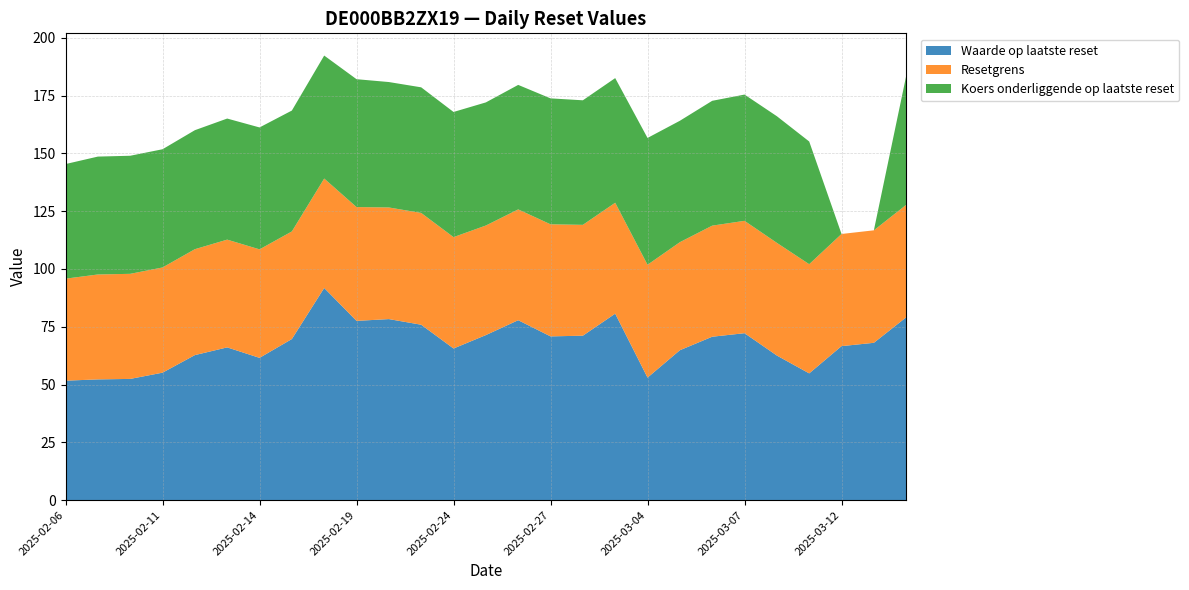

Reading left to right, list all the values displayed in this chart.

Waarde op laatste reset: 2025-02-06=51.7	2025-02-07=52.2	2025-02-10=52.4	2025-02-11=55.1	2025-02-12=62.7	2025-02-13=66.1	2025-02-14=61.5	2025-02-17=69.7	2025-02-18=91.8	2025-02-19=77.5	2025-02-20=78.3	2025-02-21=75.9	2025-02-24=65.6	2025-02-25=71.4	2025-02-26=77.8	2025-02-27=70.8	2025-02-28=71.1	2025-03-03=80.7	2025-03-04=53.0	2025-03-05=64.8	2025-03-06=70.7	2025-03-07=72.2	2025-03-10=62.5	2025-03-11=54.8	2025-03-12=66.6	2025-03-13=68.0	2025-03-14=79.1
Resetgrens: 2025-02-06=44.1	2025-02-07=45.4	2025-02-10=45.5	2025-02-11=45.5	2025-02-12=45.8	2025-02-13=46.6	2025-02-14=46.9	2025-02-17=46.5	2025-02-18=47.3	2025-02-19=49.2	2025-02-20=48.3	2025-02-21=48.4	2025-02-24=48.2	2025-02-25=47.4	2025-02-26=47.9	2025-02-27=48.5	2025-02-28=48.0	2025-03-03=48.0	2025-03-04=48.8	2025-03-05=46.7	2025-03-06=48.1	2025-03-07=48.6	2025-03-10=48.8	2025-03-11=47.2	2025-03-12=48.5	2025-03-13=48.7	2025-03-14=48.7
Koers onderliggende op laatste reset: 2025-02-06=49.6	2025-02-07=51.0	2025-02-10=51.1	2025-02-11=51.1	2025-02-12=51.5	2025-02-13=52.4	2025-02-14=52.7	2025-02-17=52.3	2025-02-18=53.2	2025-02-19=55.3	2025-02-20=54.3	2025-02-21=54.3	2025-02-24=54.1	2025-02-25=53.3	2025-02-26=53.9	2025-02-27=54.5	2025-02-28=53.9	2025-03-03=53.9	2025-03-04=54.9	2025-03-05=52.5	2025-03-06=54.0	2025-03-07=54.6	2025-03-10=54.8	2025-03-11=53.1	2025-03-12=0.0	2025-03-13=0.0	2025-03-14=55.8